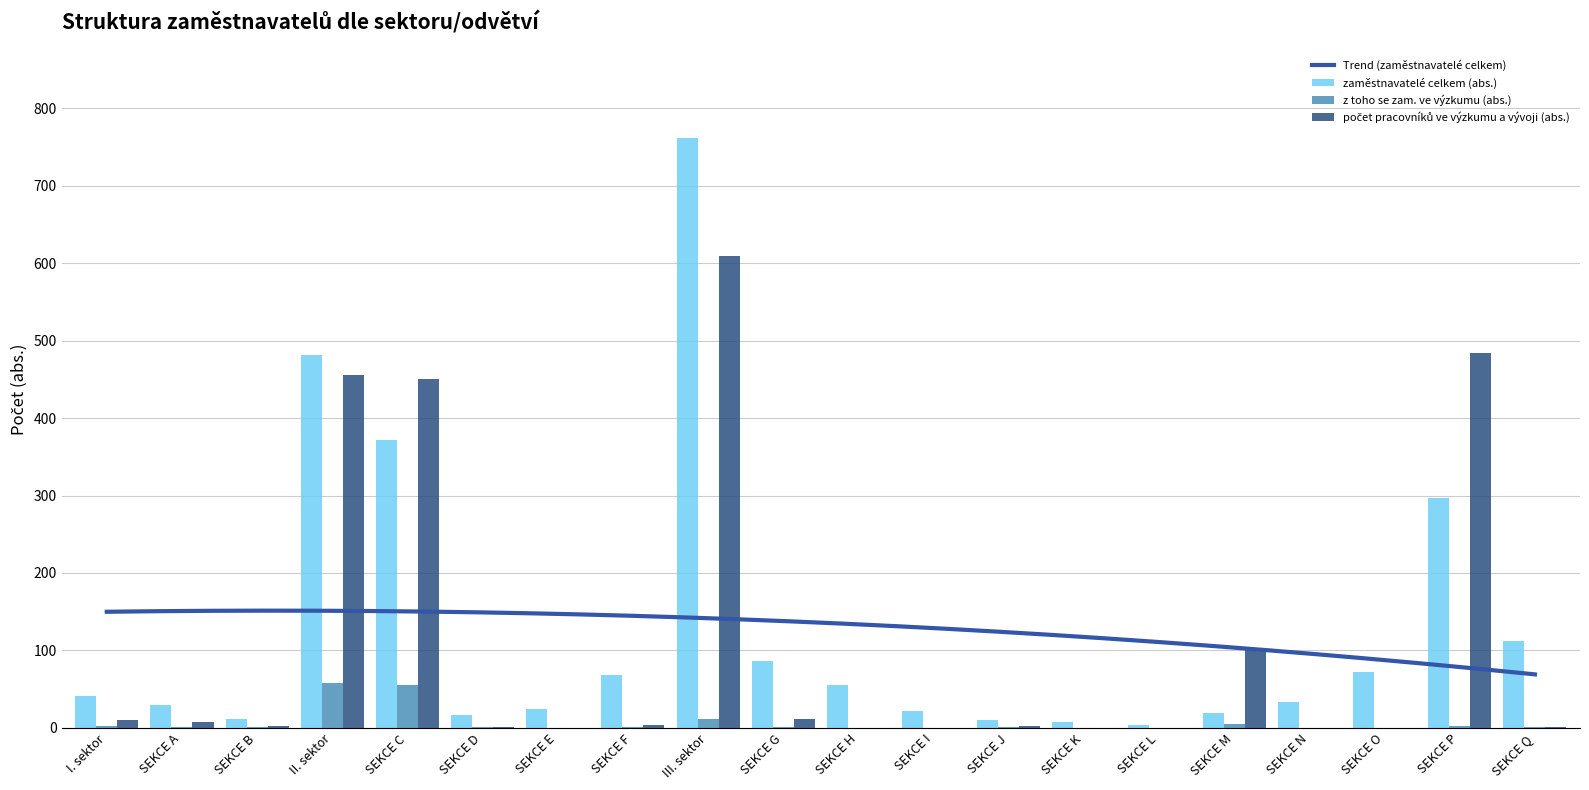

Reading left to right, extract all data points from this chart.

zaměstnavatelé celkem (abs.): I. sektor=41	SEKCE A=30	SEKCE B=11	II. sektor=481	SEKCE C=372	SEKCE D=17	SEKCE E=24	SEKCE F=68	III. sektor=761	SEKCE G=86	SEKCE H=55	SEKCE I=22	SEKCE J=10	SEKCE K=8	SEKCE L=4	SEKCE M=19	SEKCE N=34	SEKCE O=72	SEKCE P=297	SEKCE Q=112
z toho se zam. ve výzkumu (abs.): I. sektor=2	SEKCE A=1	SEKCE B=1	II. sektor=58	SEKCE C=56	SEKCE D=1	SEKCE E=0	SEKCE F=1	III. sektor=12	SEKCE G=1	SEKCE H=0	SEKCE I=0	SEKCE J=1	SEKCE K=0	SEKCE L=0	SEKCE M=5	SEKCE N=0	SEKCE O=0	SEKCE P=3	SEKCE Q=1
počet pracovníků ve výzkumu a vývoji (abs.): I. sektor=10	SEKCE A=8	SEKCE B=2	II. sektor=456	SEKCE C=451	SEKCE D=1	SEKCE E=0	SEKCE F=4	III. sektor=609	SEKCE G=12	SEKCE H=0	SEKCE I=0	SEKCE J=2	SEKCE K=0	SEKCE L=0	SEKCE M=101	SEKCE N=0	SEKCE O=0	SEKCE P=484	SEKCE Q=1